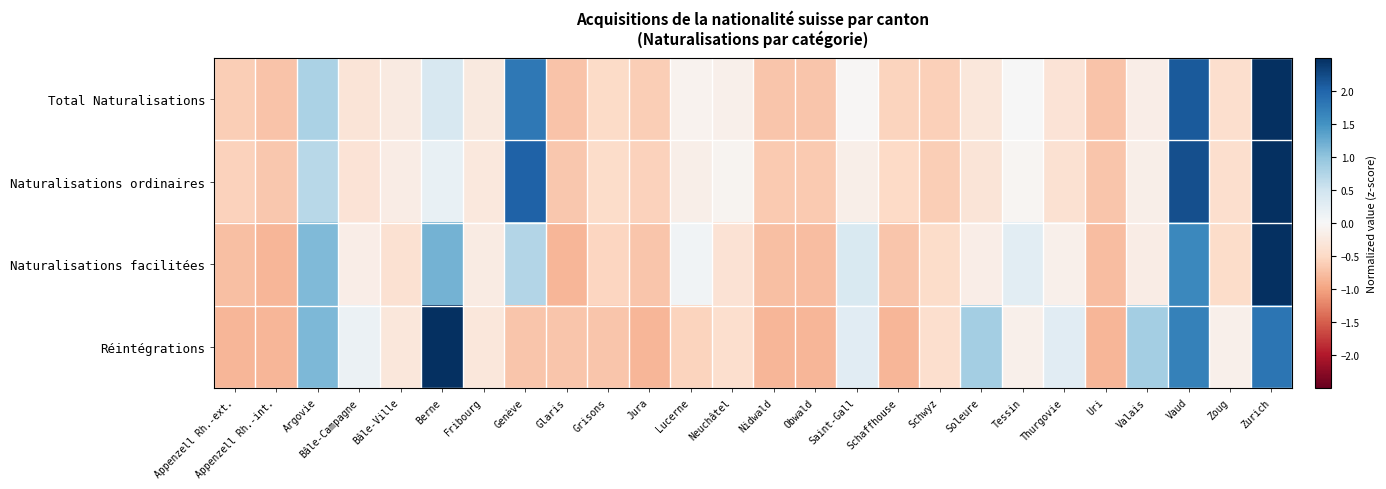

What is the difference between the highest and lowest values at Appenzell Rh.-int.?

0.2